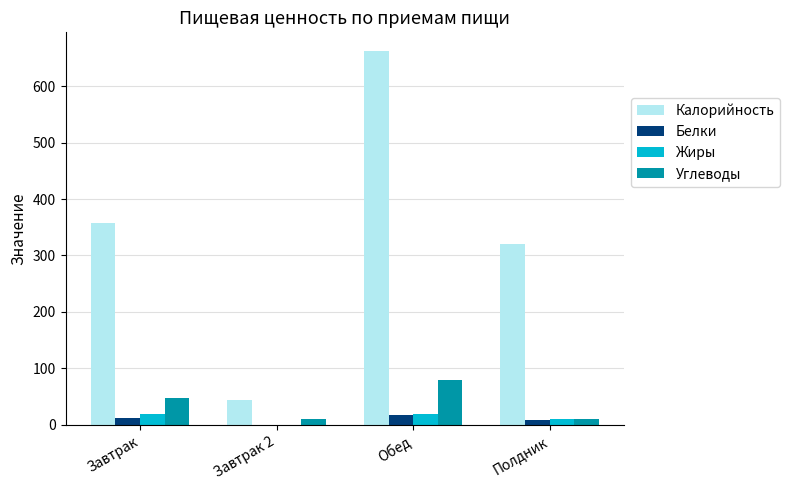

Is it true that Белки equals 17.8 at Обед?

True